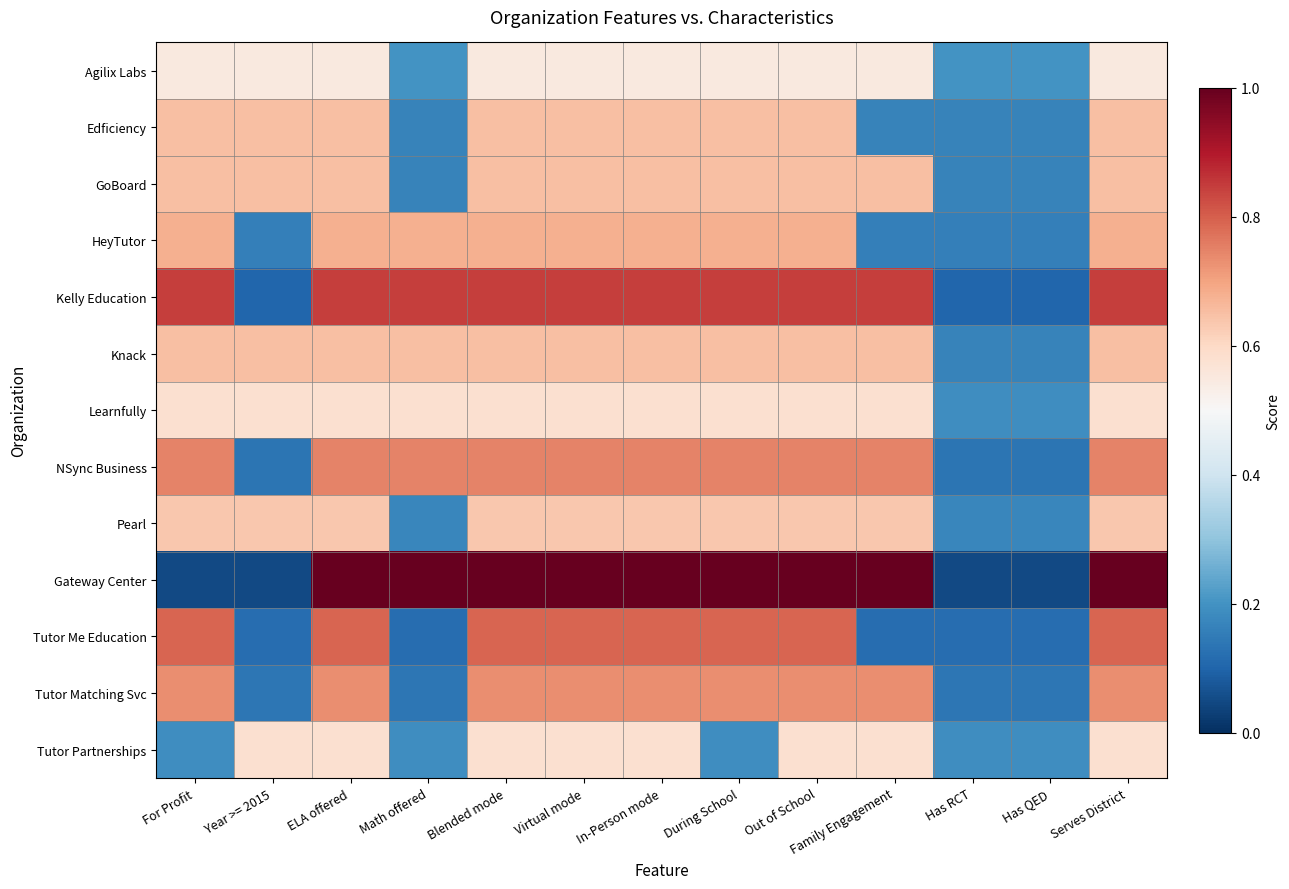

Rank the series by their maximum value, from lowest to highest.

Agilix Labs, Learnfully, Tutor Partnerships, Pearl, Edficiency, GoBoard, Knack, HeyTutor, Tutor Matching Svc, NSync Business, Tutor Me Education, Kelly Education, Gateway Center